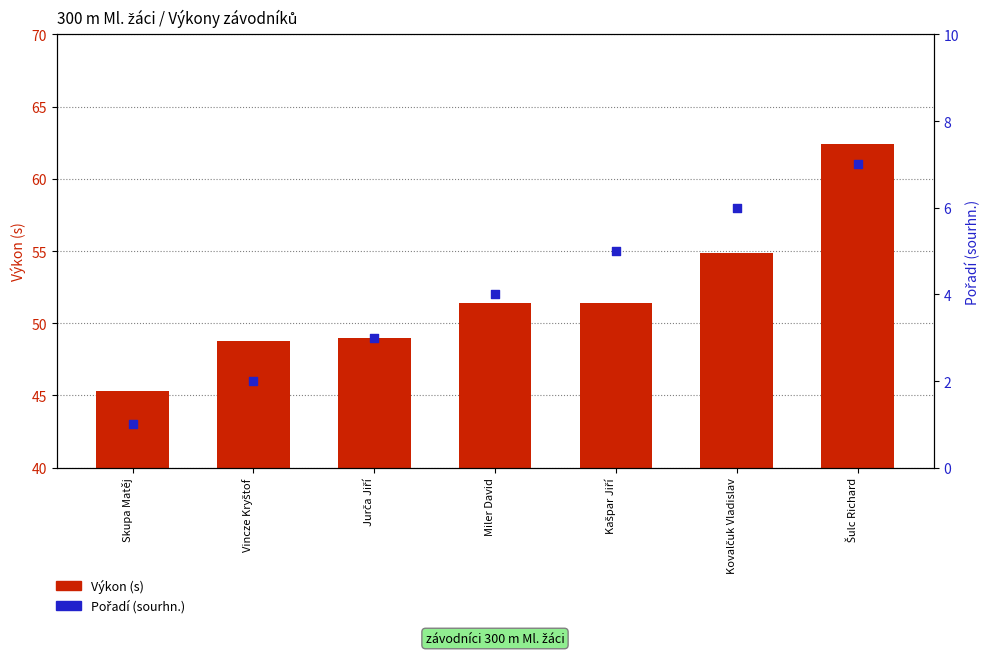

Which series contains the lowest Y value?

Pořadí (sourhn.)